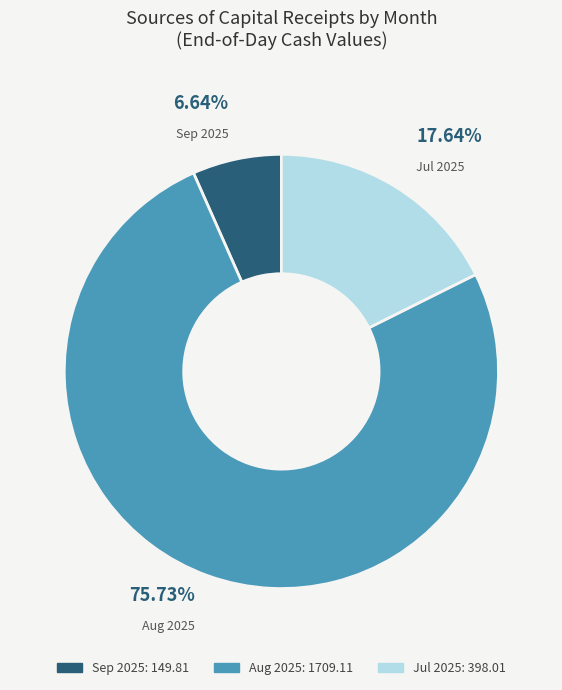

Is there any slice that represents more than half of the pie?

Yes